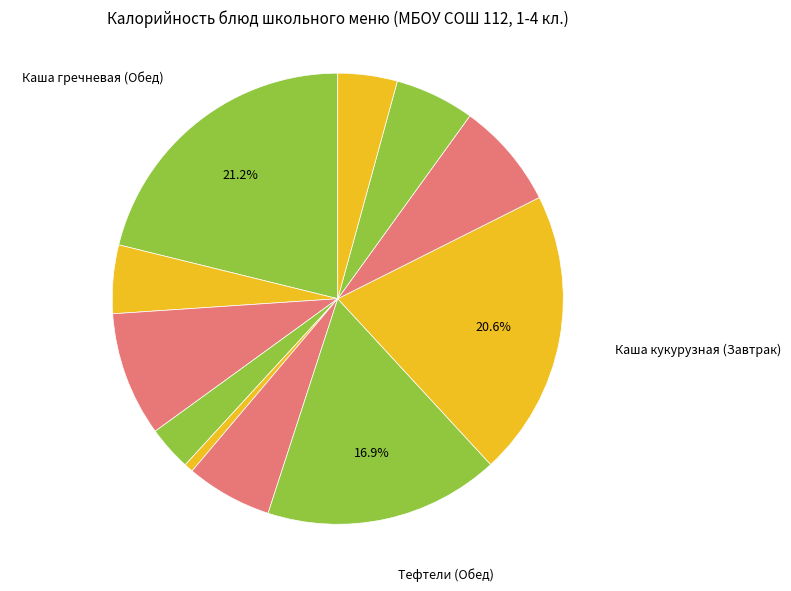

How many slices are in this pie chart?

11